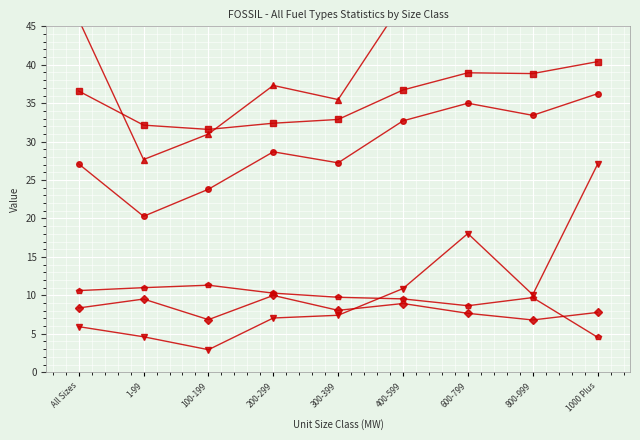

Between 1-99 and 600-799, which series saw the biggest shift?

NCF (%)